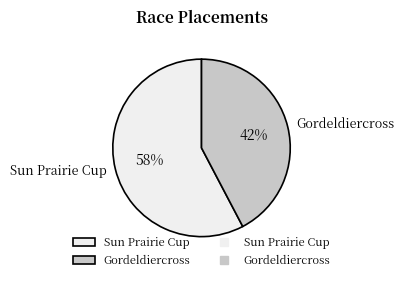

How many segments does this pie chart have?

2